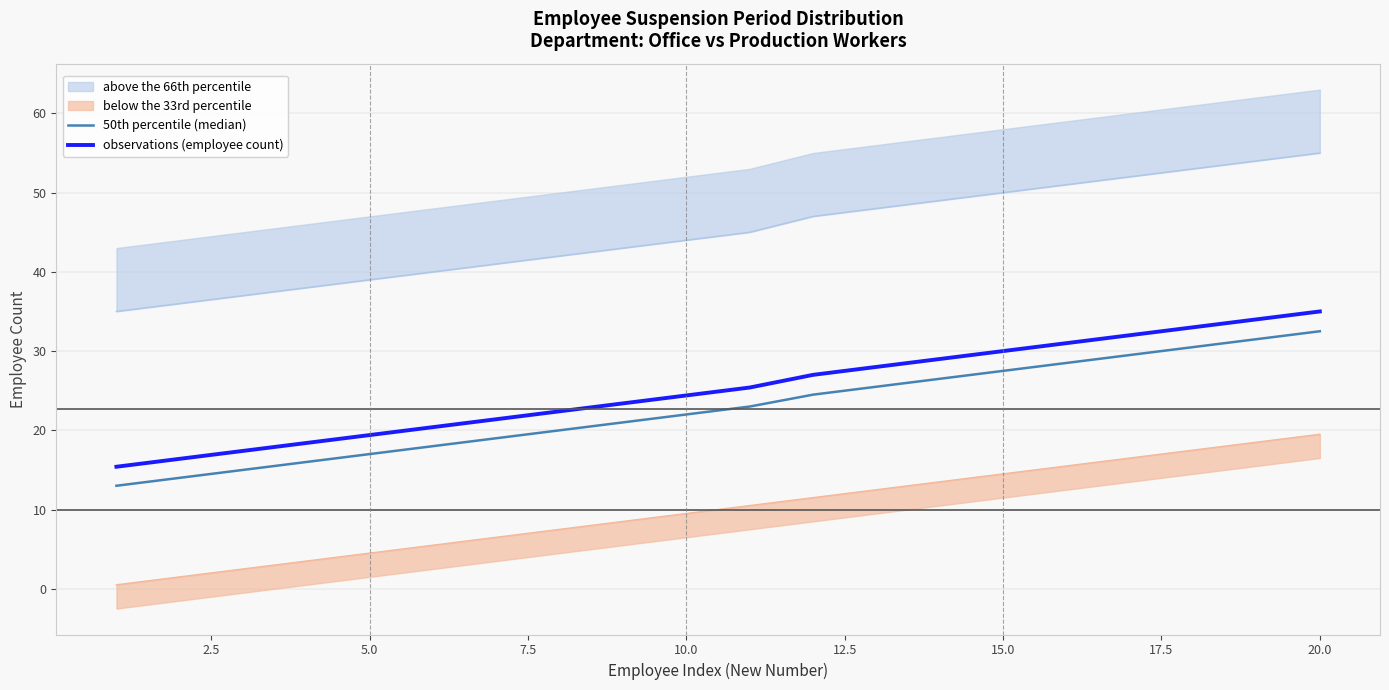

What is the minimum value for observations (employee count)?

15.4